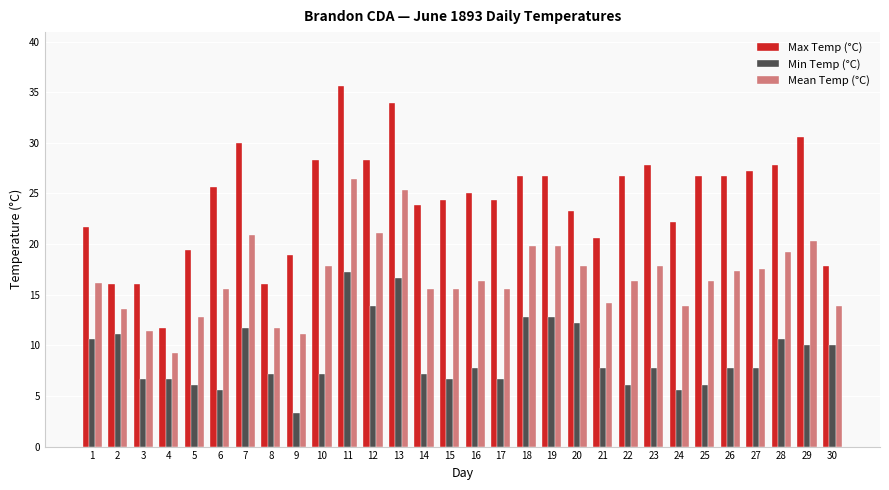

Between 9 and 11, which series saw the biggest shift?

Max Temp (°C)